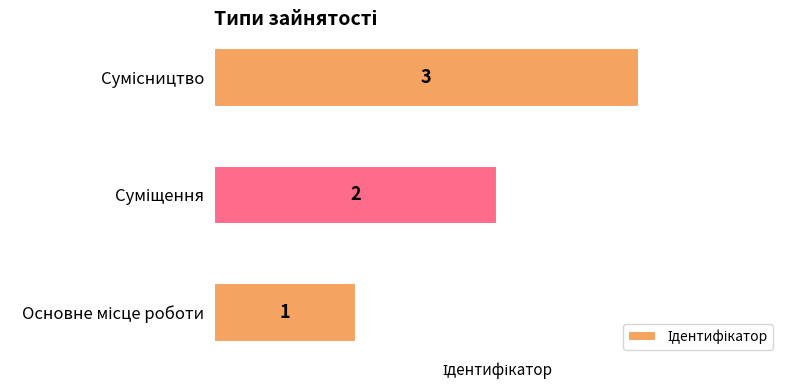

What is the greatest value displayed?

3